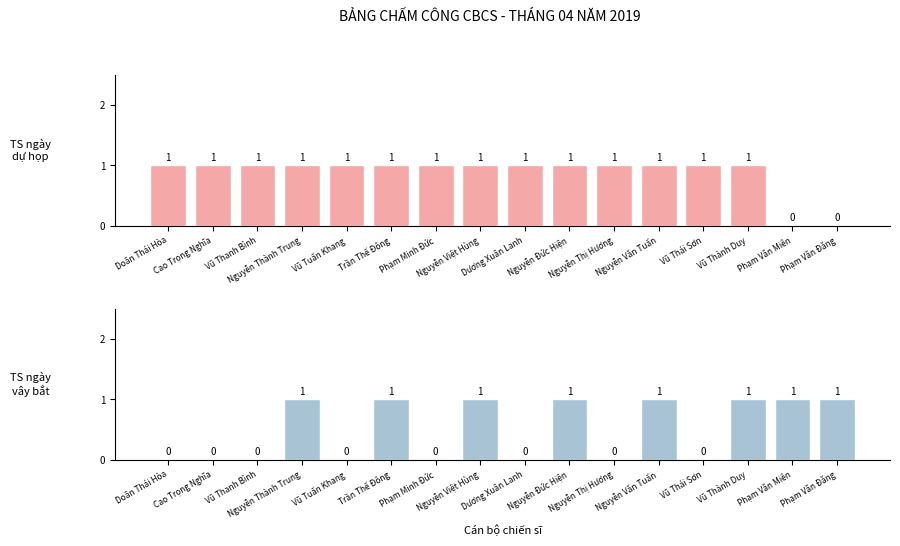

What position from the left is Phạm Văn Đăng?

16